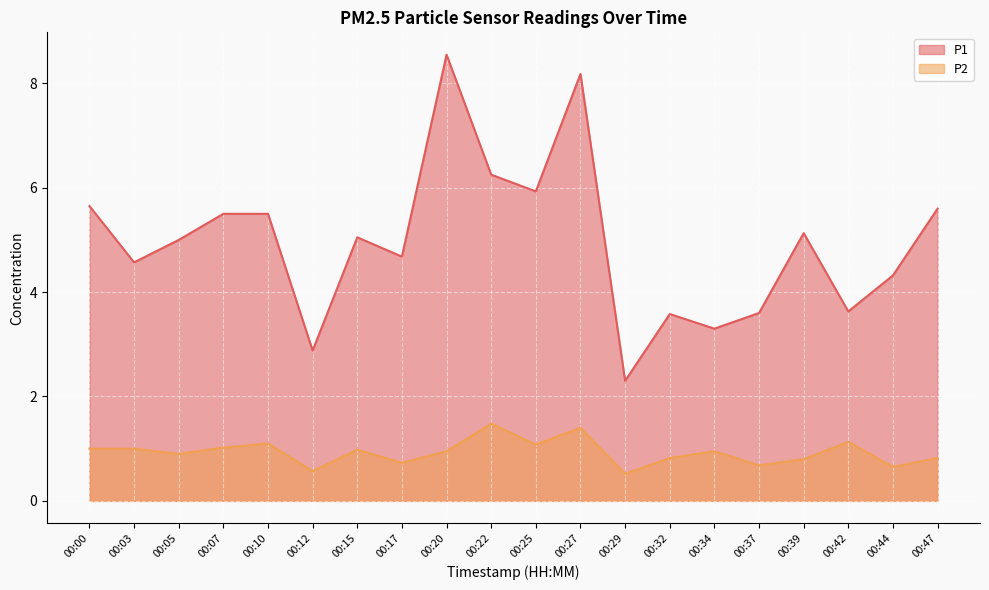

How many series are shown in this chart?

2